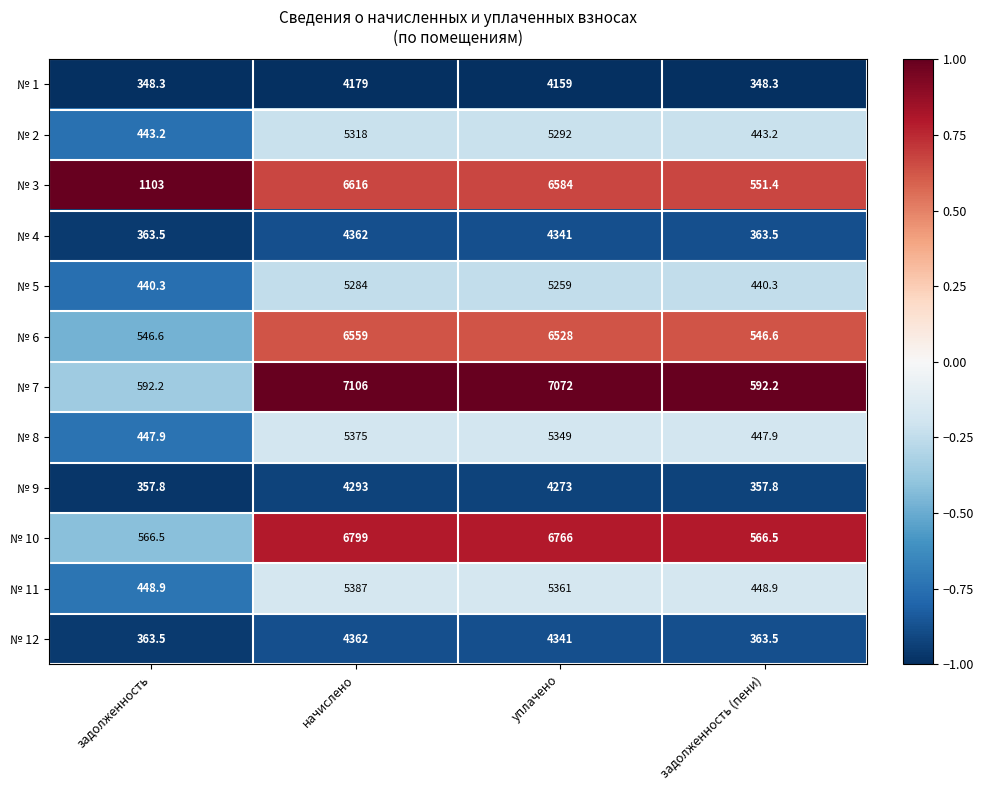

Between задолженность and уплачено, which series saw the biggest shift?

№ 7